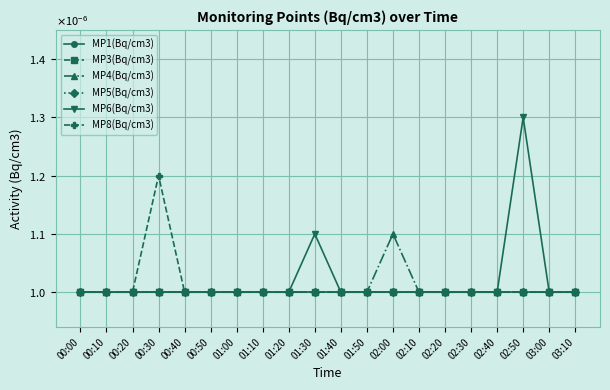

Is the value of MP3(Bq/cm3) at 00:40 greater than the value of MP1(Bq/cm3) at 01:20?

No